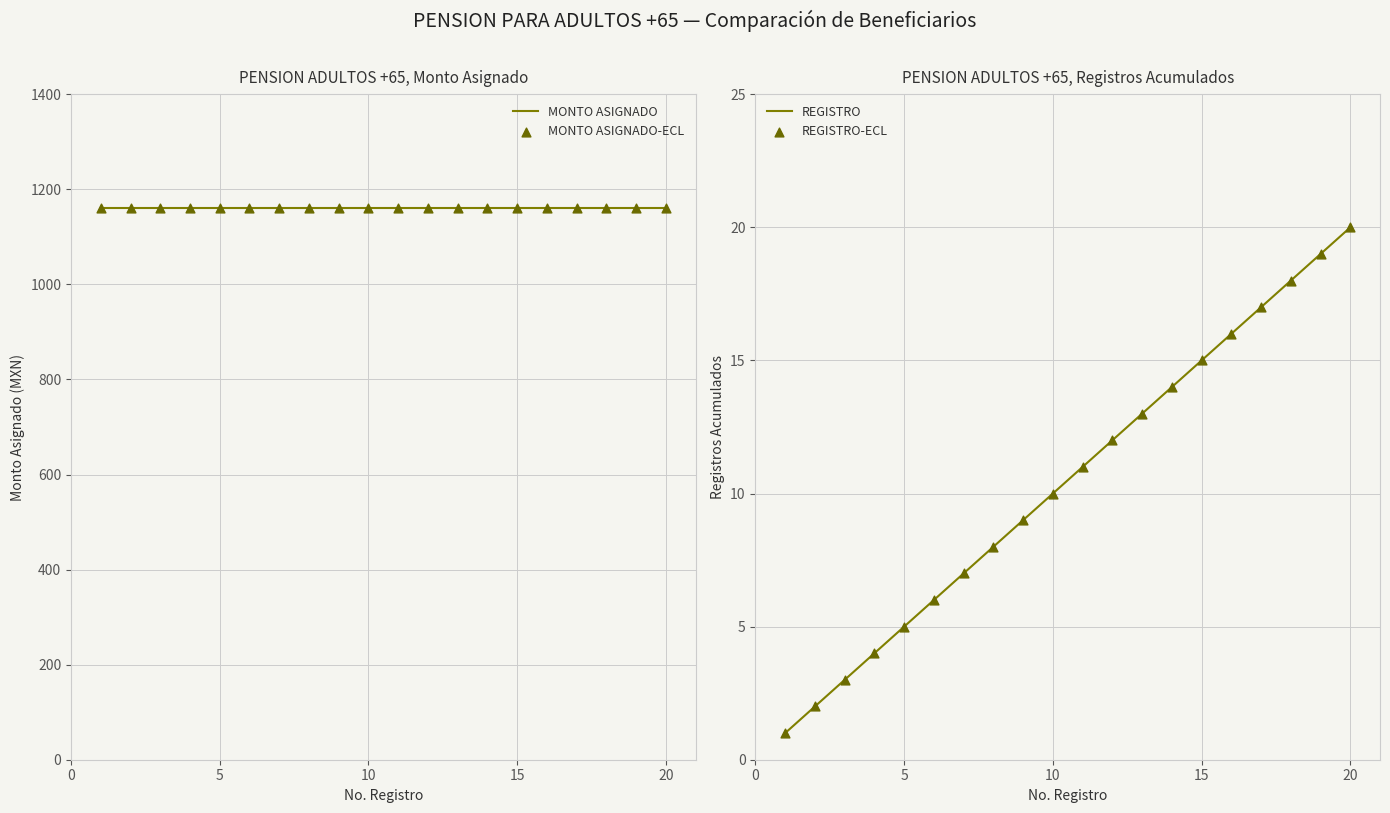

Which series has the largest total across all categories?

MONTO ASIGNADO